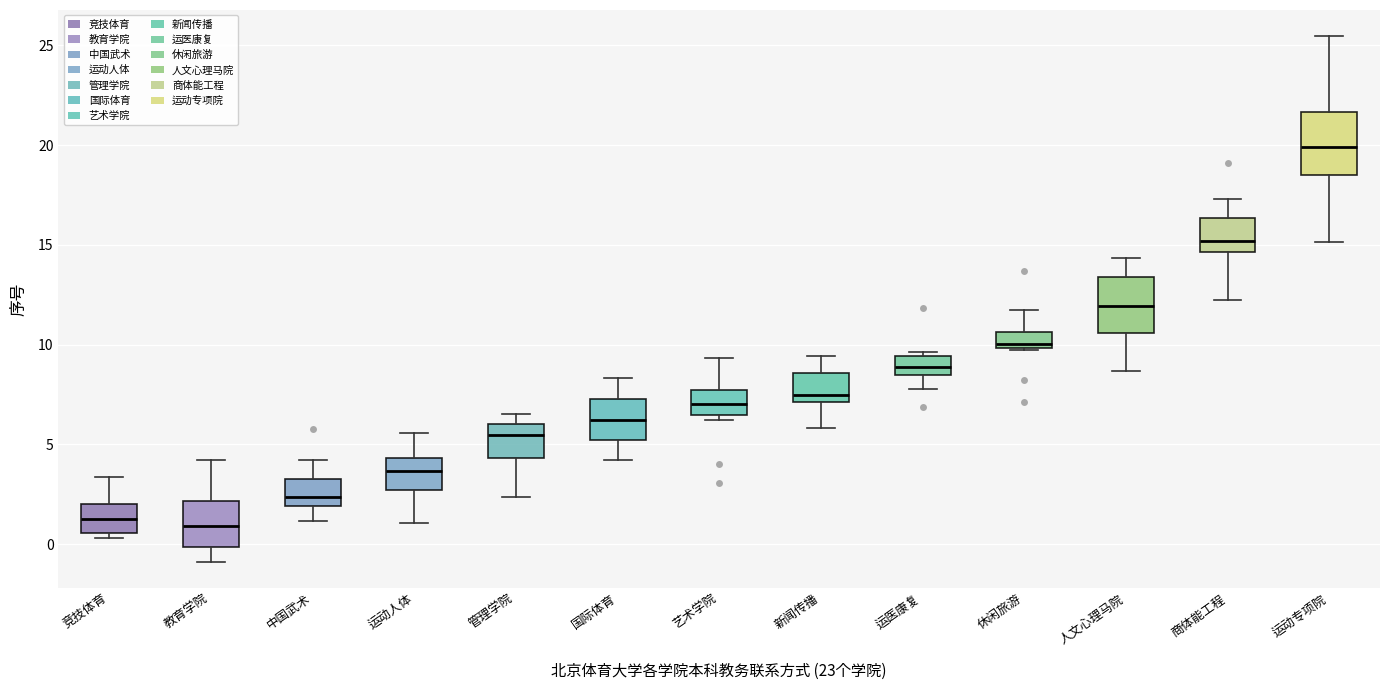

Reading left to right, read every box against the y-axis: the position of its median line, the range the box covers, and the ends of its whiskers. The values are not printed on the chart, so give them approximately, as read against the axis.

竞技体育: median 1.5, box 0.5 to 2.0, whiskers 0.5 (just below the box's lower edge) to 3.5
教育学院: median 1.0, box 0.0 to 2.0, whiskers -1.0 to 4.0
中国武术: median 2.5, box 2.0 to 3.5, whiskers 1.0 to 4.0
运动人体: median 3.5, box 2.5 to 4.5, whiskers 1.0 to 5.5
管理学院: median 5.5, box 4.5 to 6.0, whiskers 2.5 to 6.5
国际体育: median 6.0, box 5.0 to 7.5, whiskers 4.0 to 8.5
艺术学院: median 7.0, box 6.5 to 7.5, whiskers 6.0 to 9.5
新闻传播: median 7.5, box 7.0 to 8.5, whiskers 6.0 to 9.5
运医康复: median 9.0, box 8.5 to 9.5, whiskers 8.0 to 9.5 (just above the box's upper edge)
休闲旅游: median 10.0 (just above the box's lower edge), box 10.0 to 10.5, whiskers 9.5 to 11.5
人文心理马院: median 12.0, box 10.5 to 13.5, whiskers 8.5 to 14.5
商体能工程: median 15.0, box 14.5 to 16.5, whiskers 12.0 to 17.5
运动专项院: median 20.0, box 18.5 to 21.5, whiskers 15.0 to 25.5